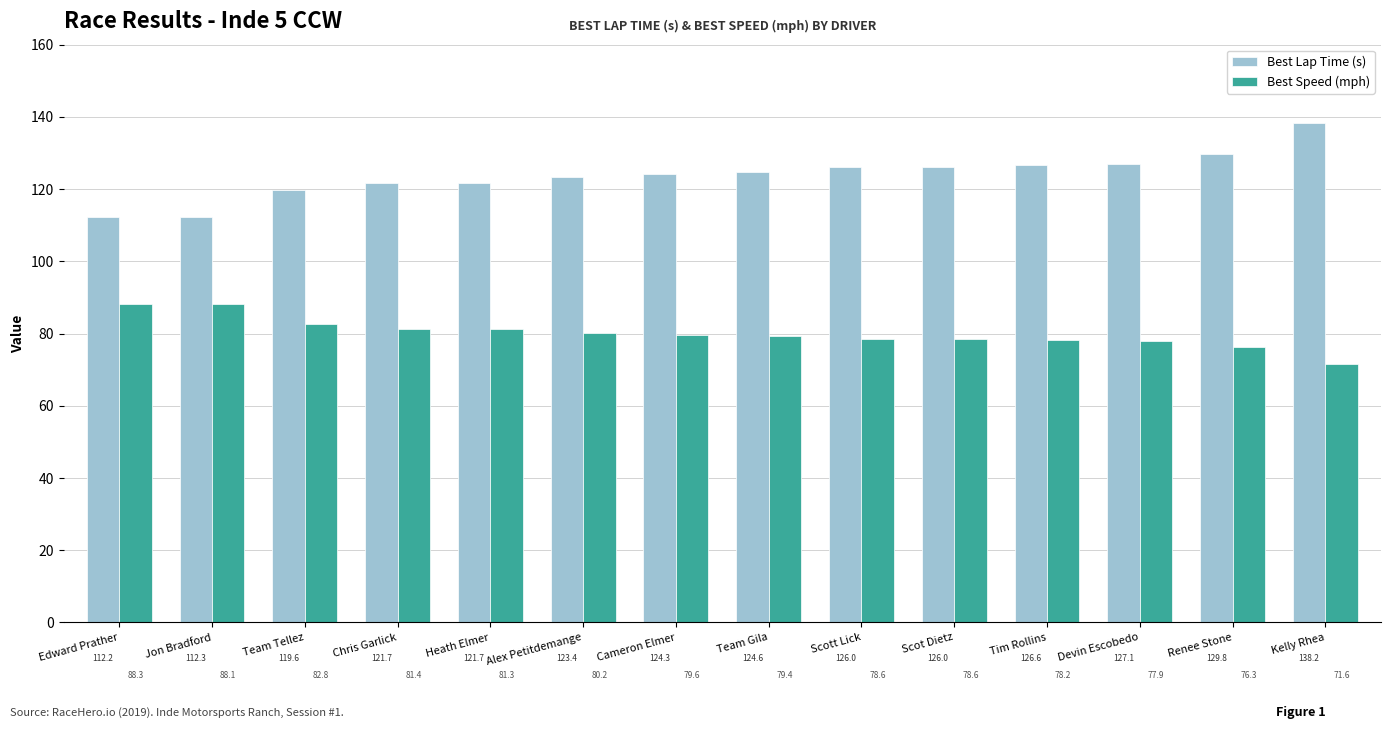

What is the difference between the maximum and second lowest values in the Best Lap Time (s) series?

25.9